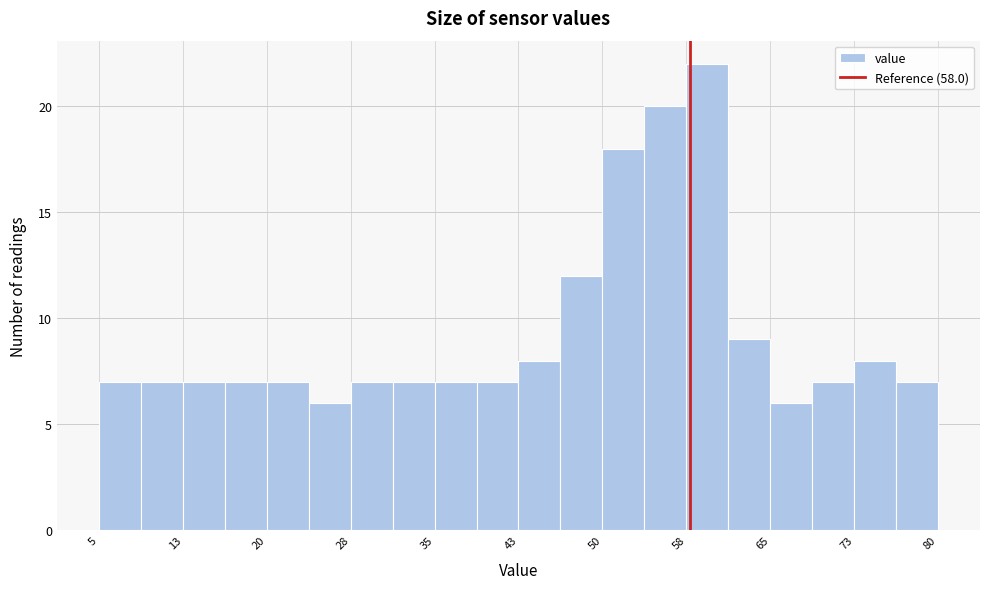

Around what value on the x-axis is the tallest bar? Give the approximate position of its centre, as read against the axis.

60